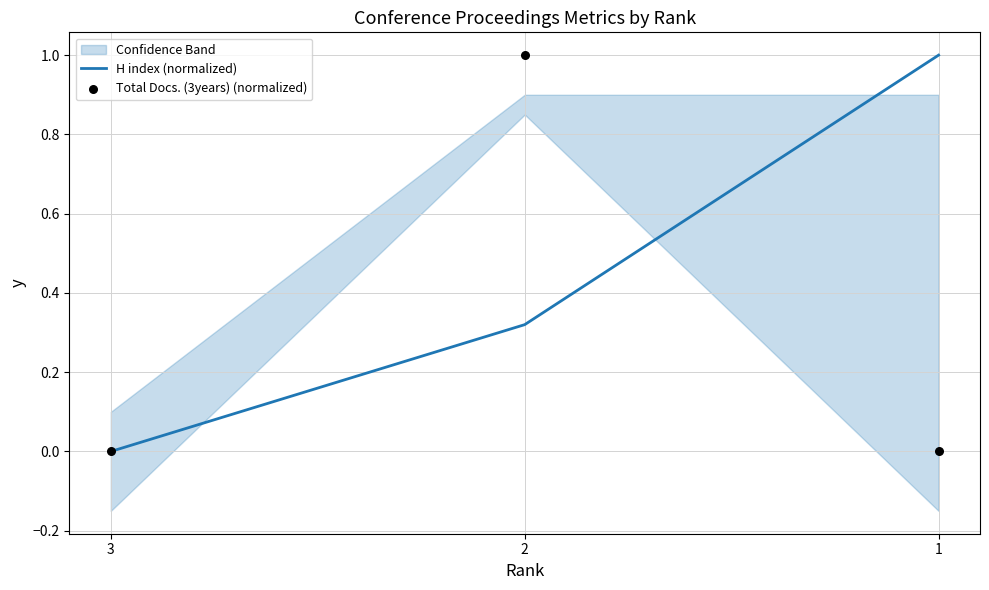

True or false: H index (normalized) has a value of 0.6 at 1.

False